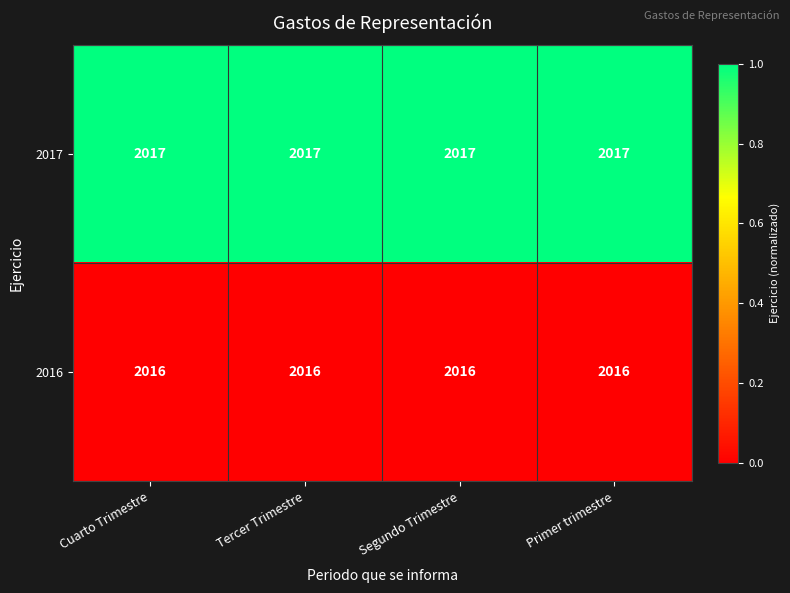

What is the smallest value displayed?

2016